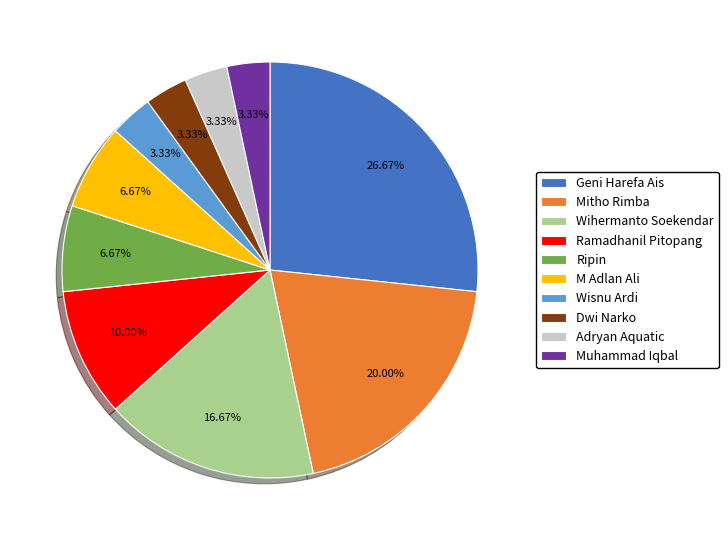

Do Geni Harefa Ais and Ramadhanil Pitopang together represent more than half of the pie?

No